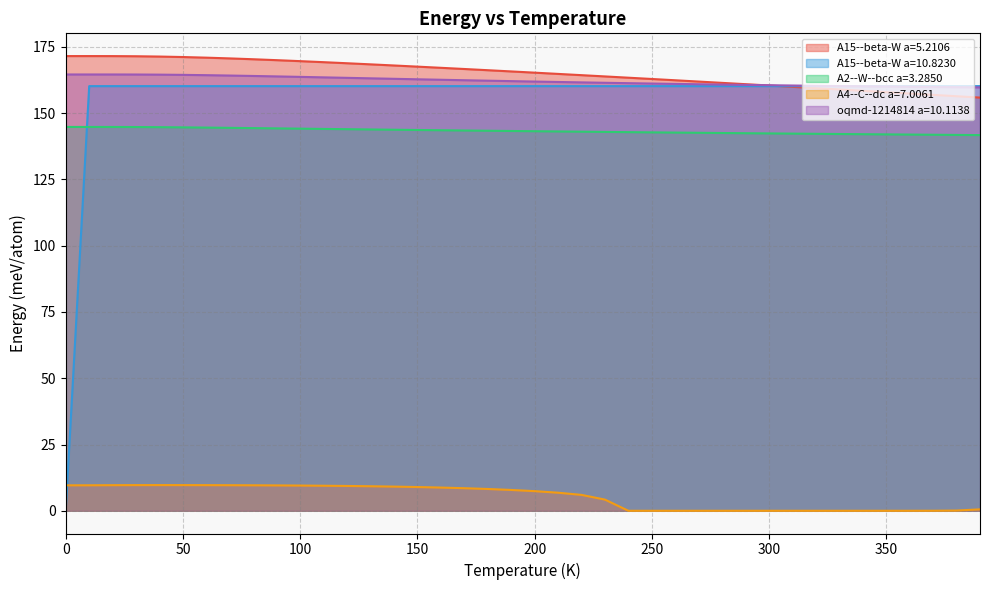

Which series has the largest total across all categories?

A15--beta-W a=5.2106